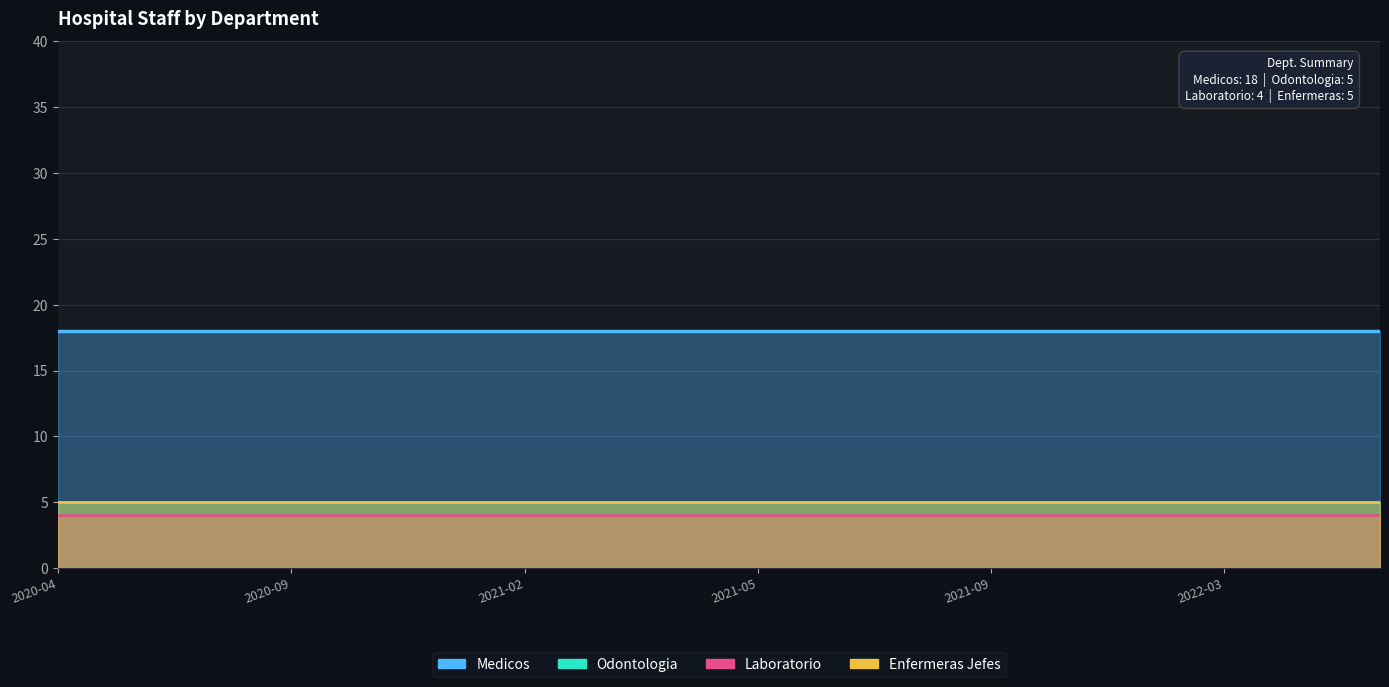

At which category is the sum across all series the highest?

2020-04